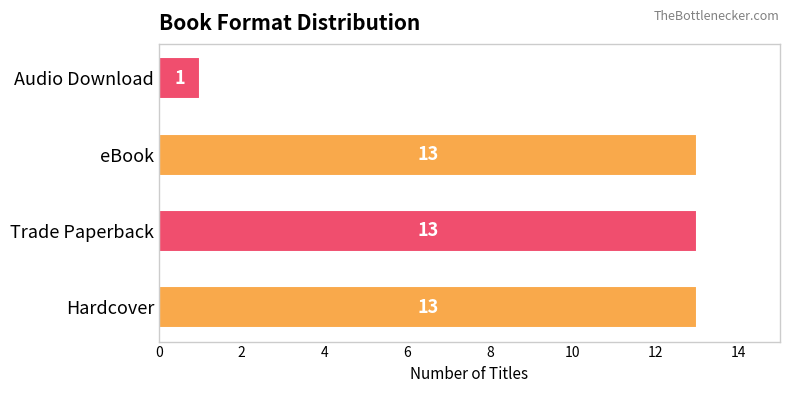

True or false: the data shows 13 at Trade Paperback.

True